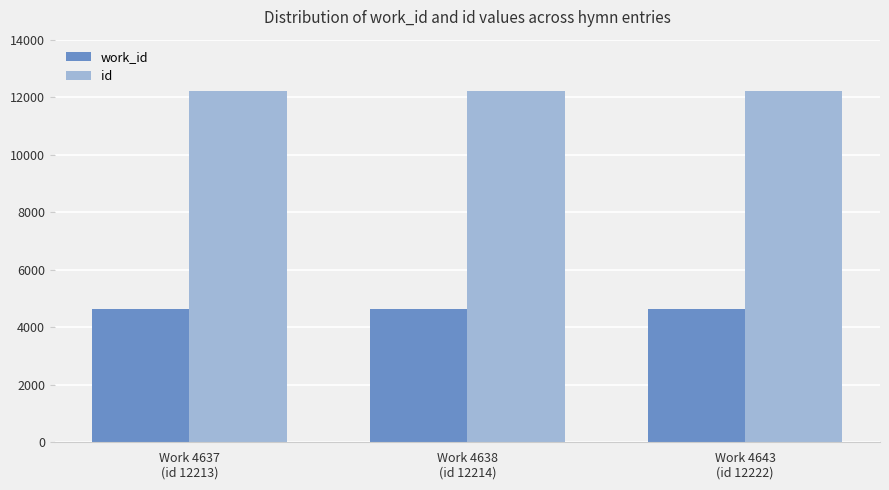

Which series has the largest total across all categories?

id